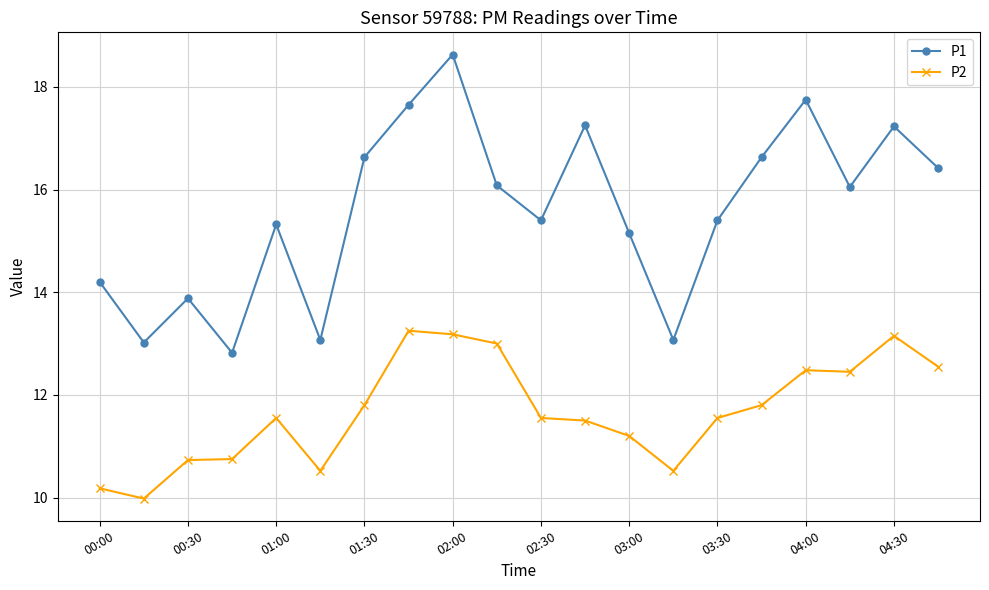

True or false: P2 has more than 1 points higher than both neighbors.

True